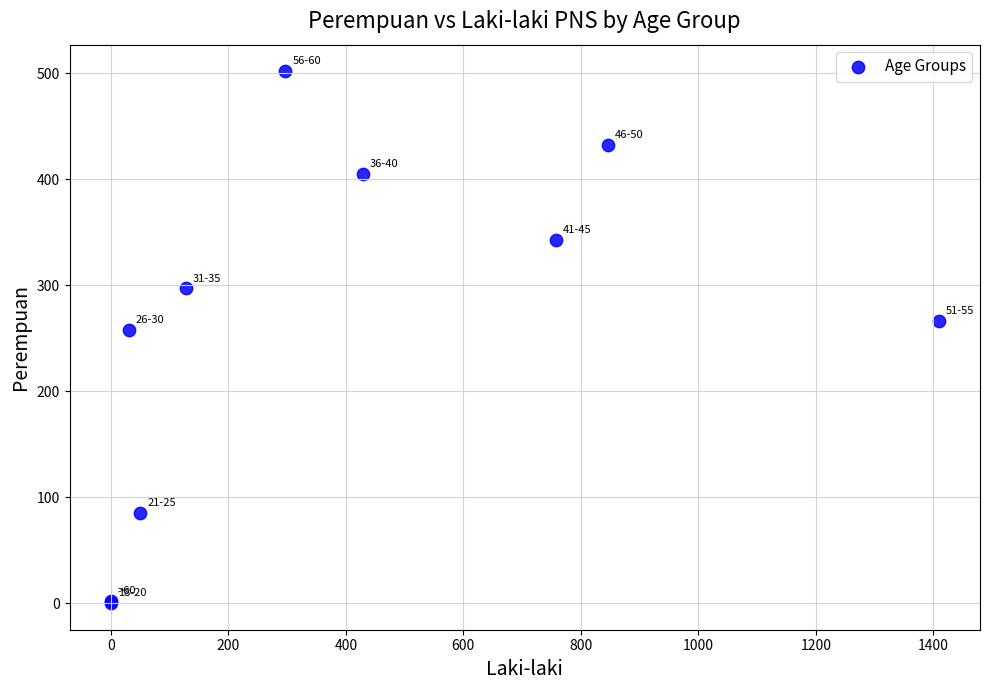

What Y value in the scatter plot is closest to 251?

258